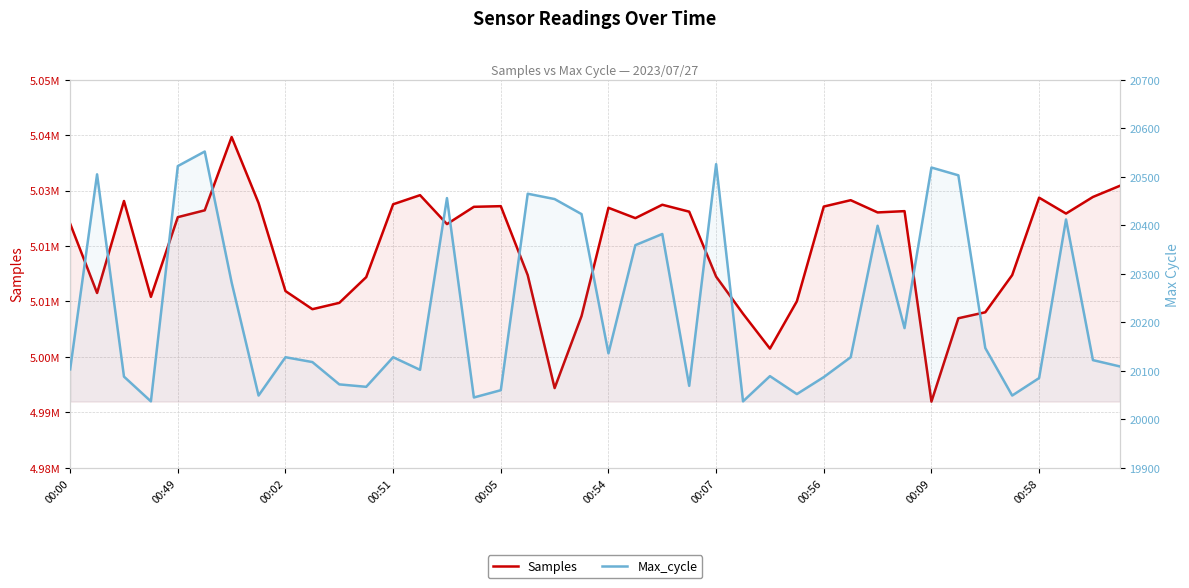

What is the maximum value shown in the chart?

5039665